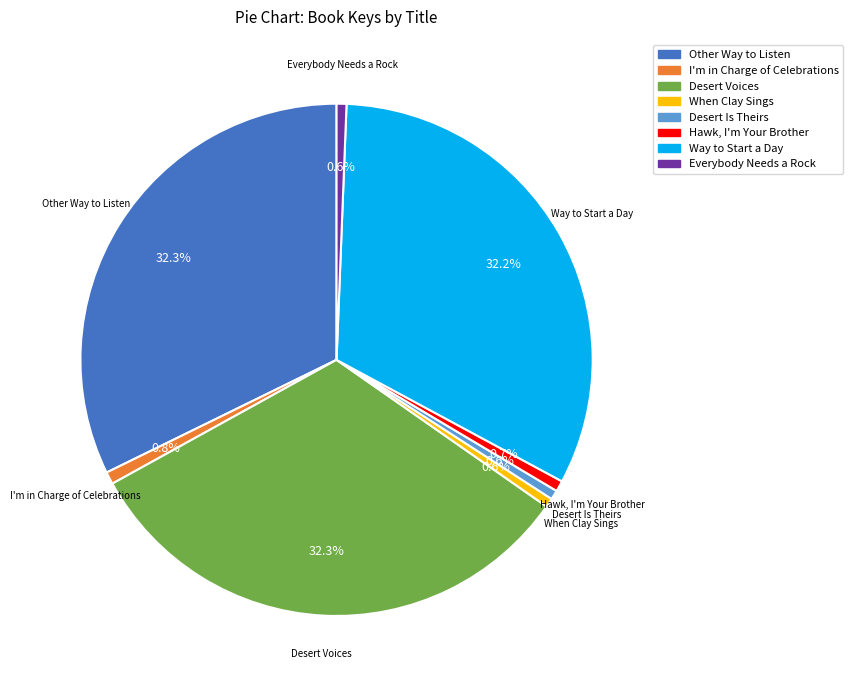

Between Way to Start a Day and Desert Is Theirs, which is larger?

Way to Start a Day